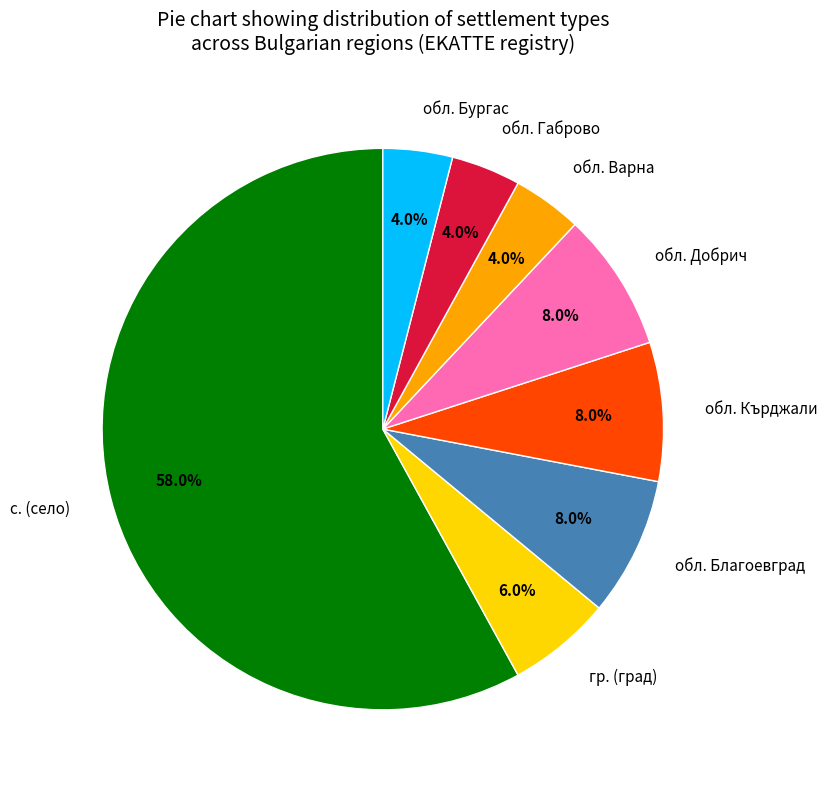

What percentage is the обл. Благоевград slice, to the nearest percent?

8%